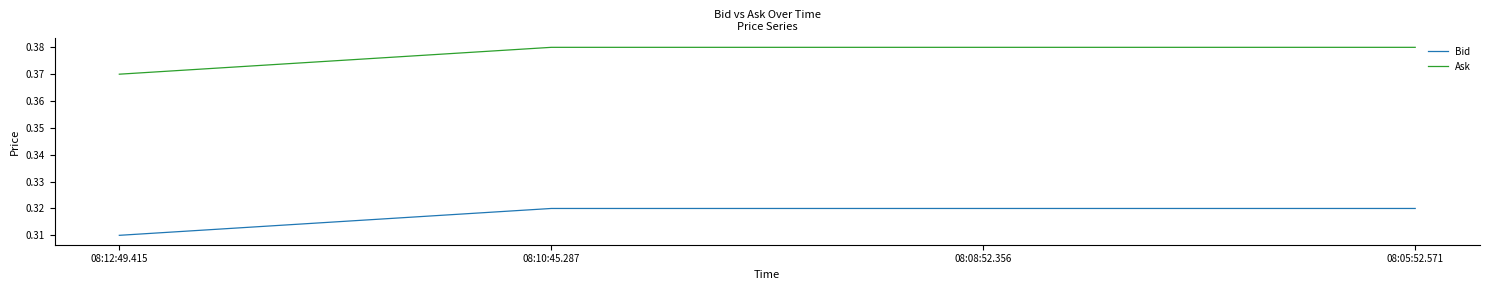

True or false: Ask and Bid cross at least once.

False